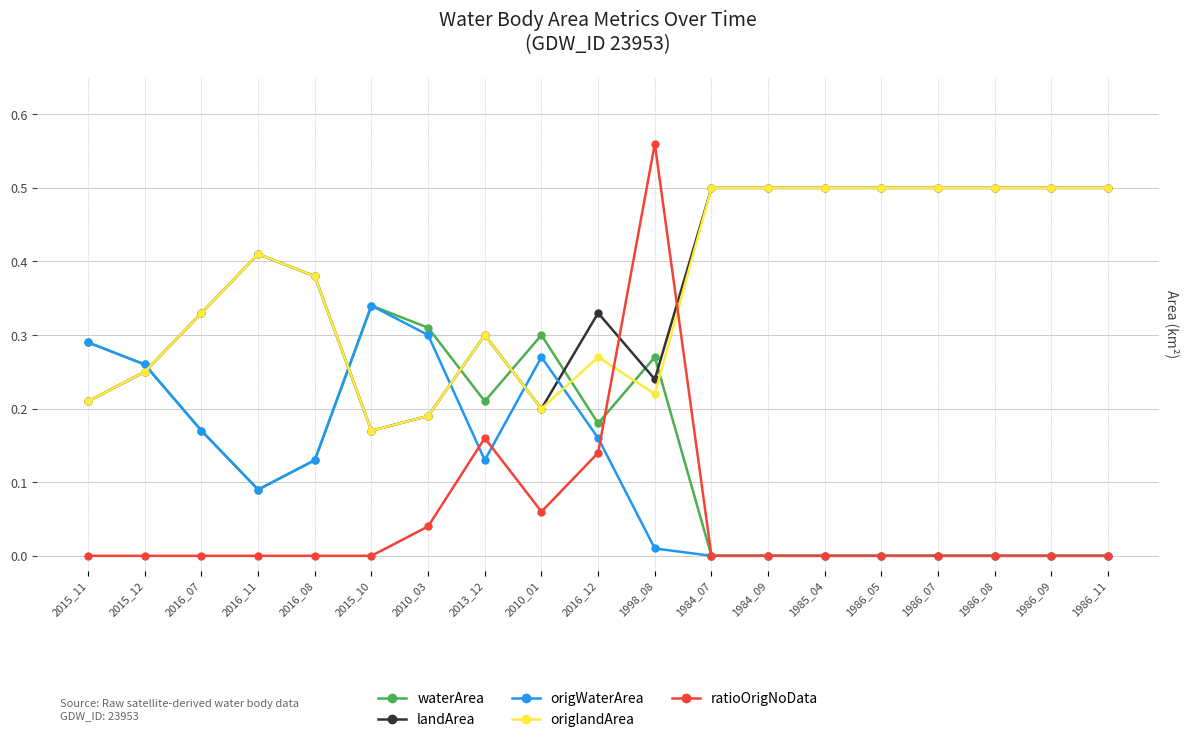

Does the chart display data point markers on the line(s)?

Yes